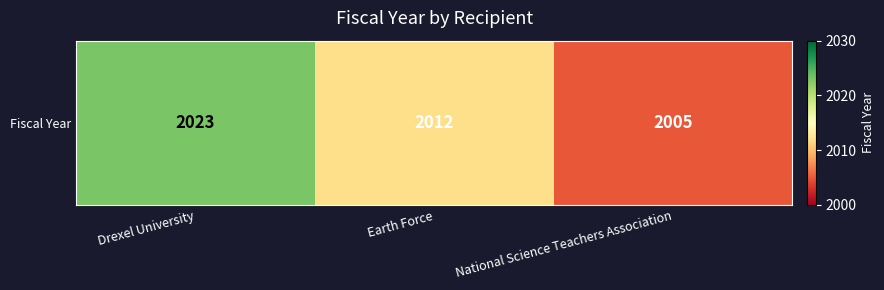

Which label corresponds to the largest value in the chart?

Drexel University